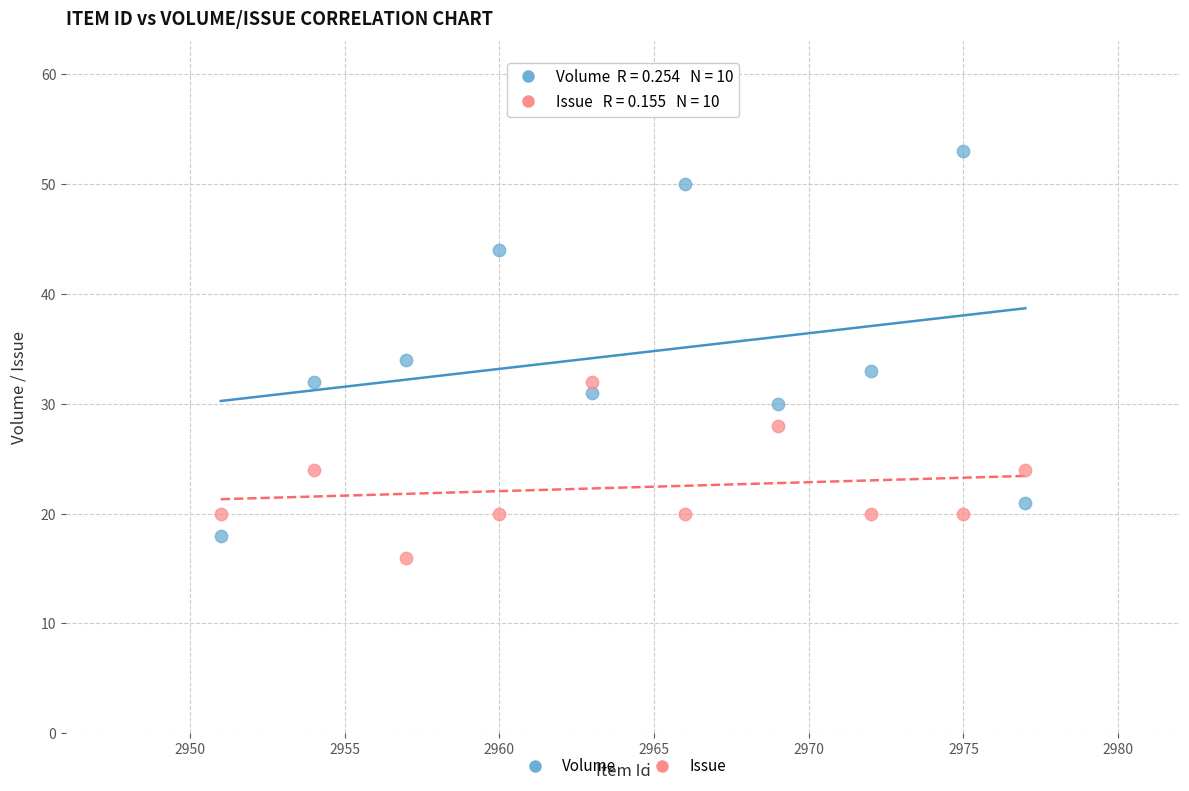

In the Volume series, what Y value is closest to 35?

34